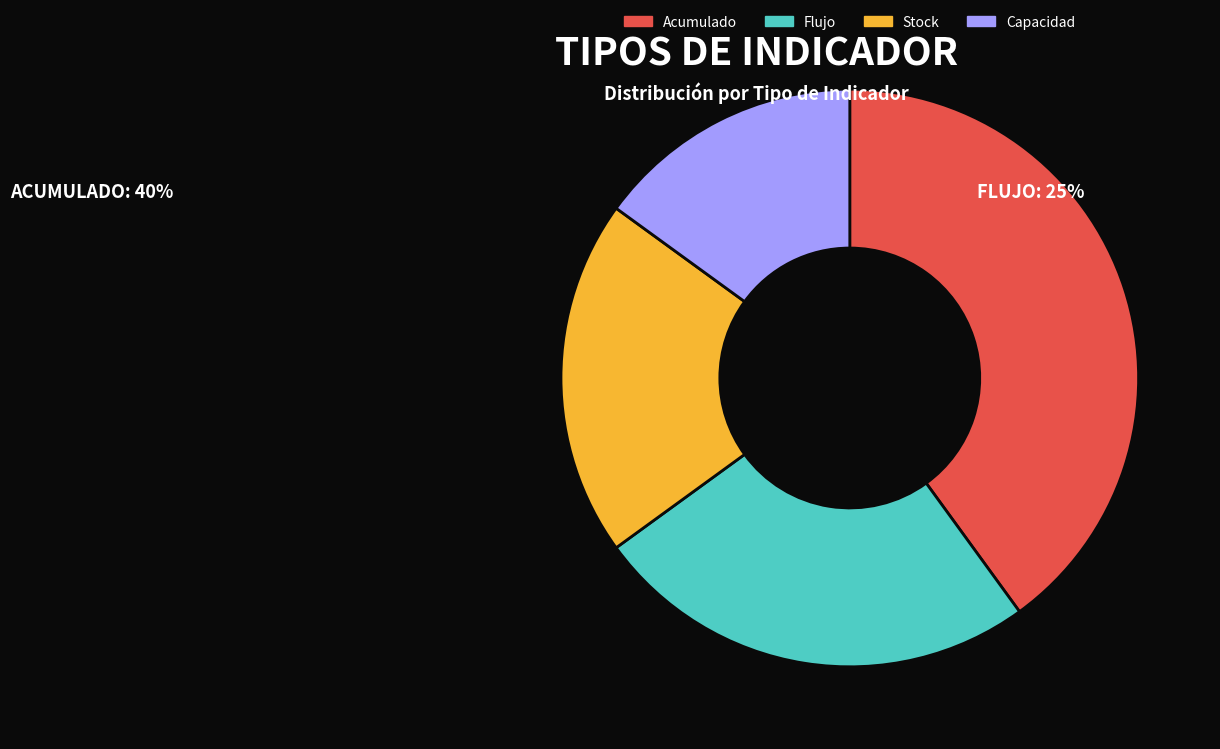

Is it true that Capacidad is 15% of the pie?

True